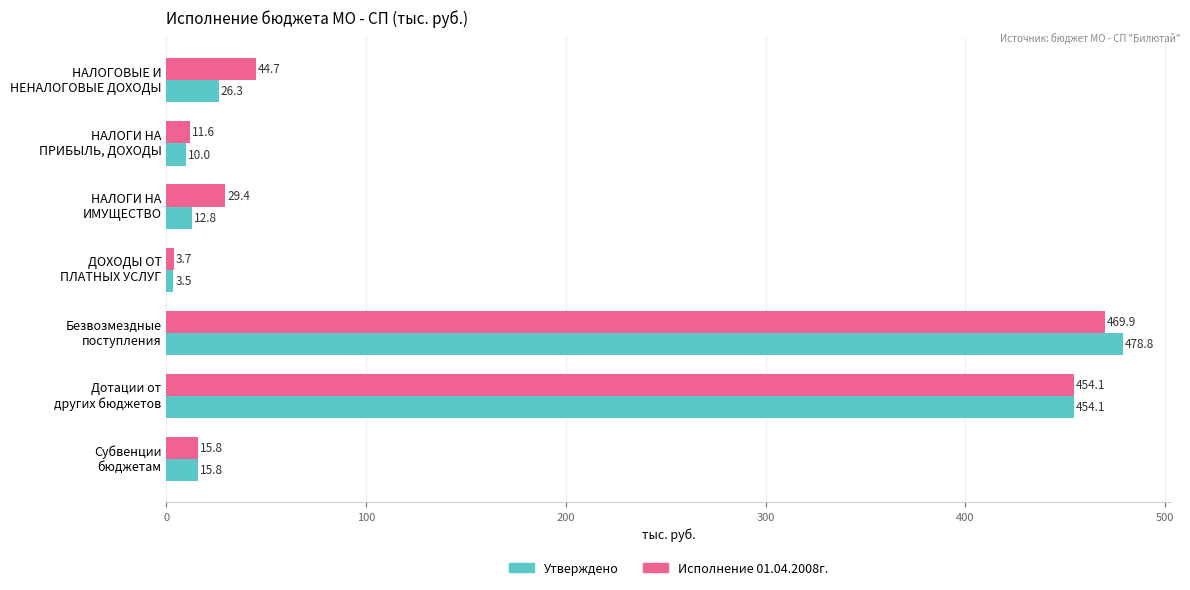

Which category has the highest value in the Исполнение 01.04.2008г. series?

Безвозмездные
поступления